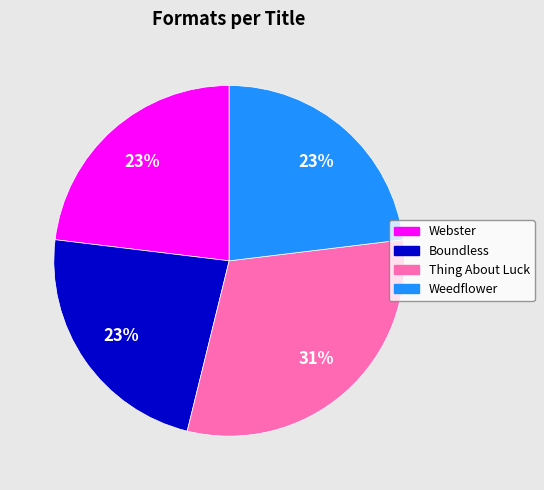

Does any single category account for the majority?

No